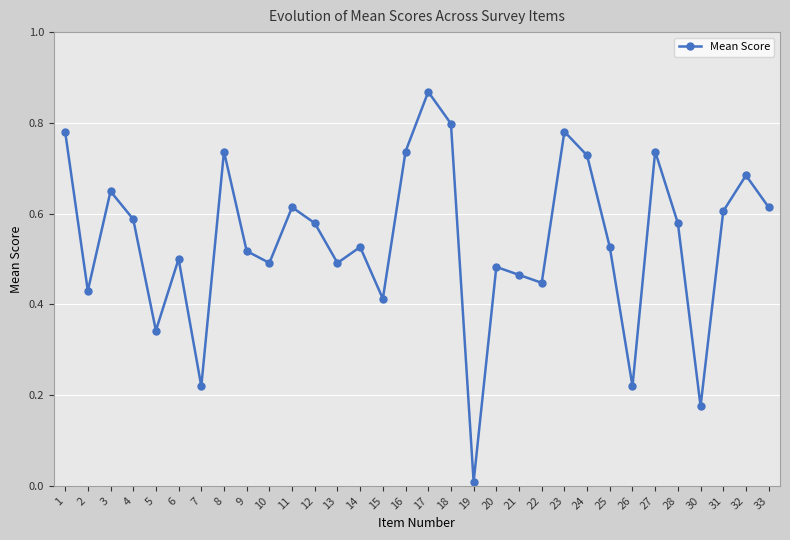

Reading left to right, list all the values displayed in this chart.

0.8	0.4	0.6	0.6	0.3	0.5	0.2	0.7	0.5	0.5	0.6	0.6	0.5	0.5	0.4	0.7	0.9	0.8	0.0	0.5	0.5	0.4	0.8	0.7	0.5	0.2	0.7	0.6	0.2	0.6	0.7	0.6